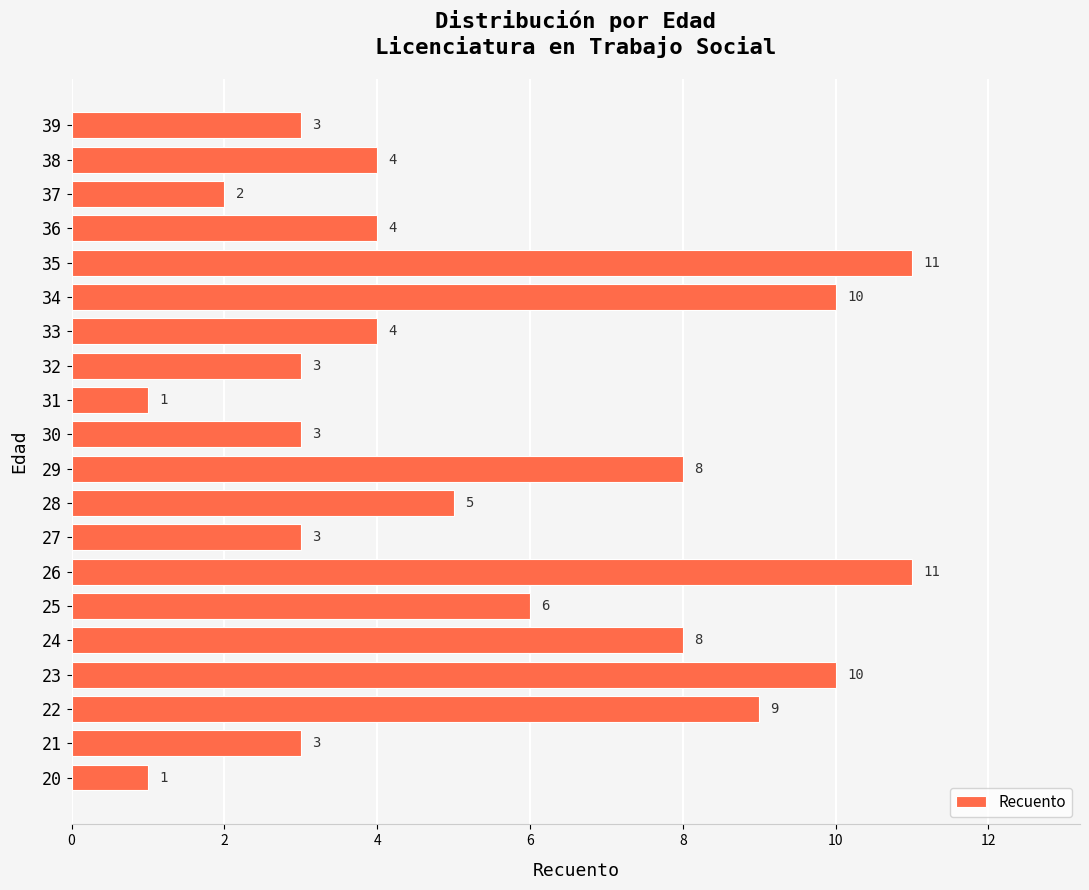

Reading bottom to top, list all the values displayed in this chart.

20=1	21=3	22=9	23=10	24=8	25=6	26=11	27=3	28=5	29=8	30=3	31=1	32=3	33=4	34=10	35=11	36=4	37=2	38=4	39=3